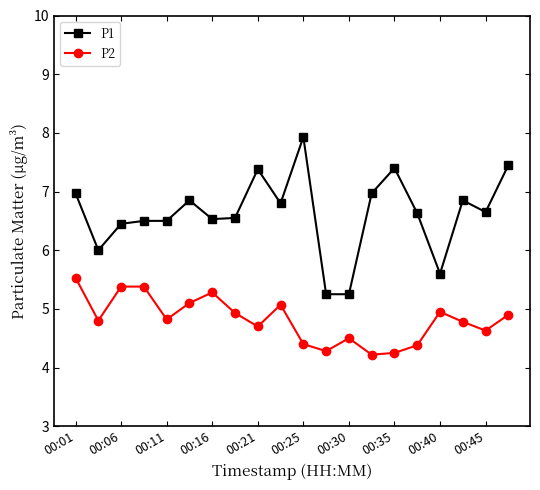

What is the greatest value displayed?

7.9